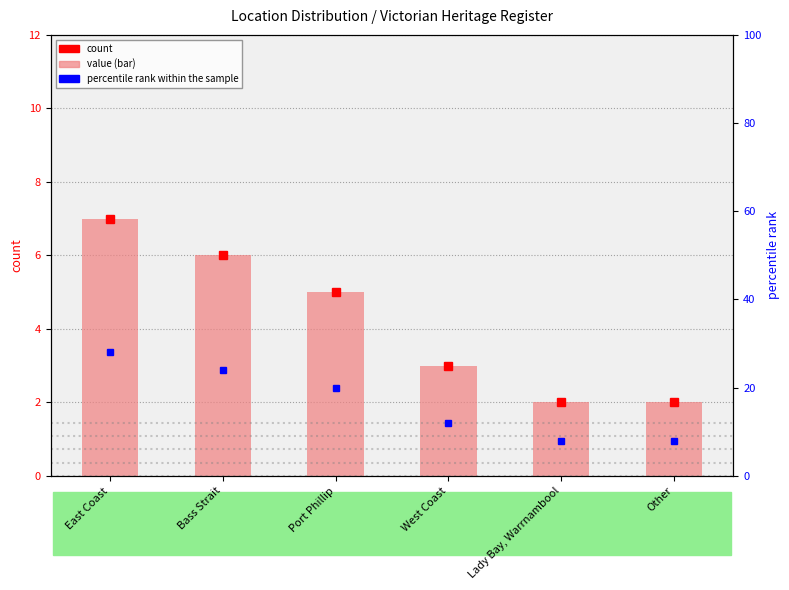

Between East Coast and West Coast, which is larger?

East Coast